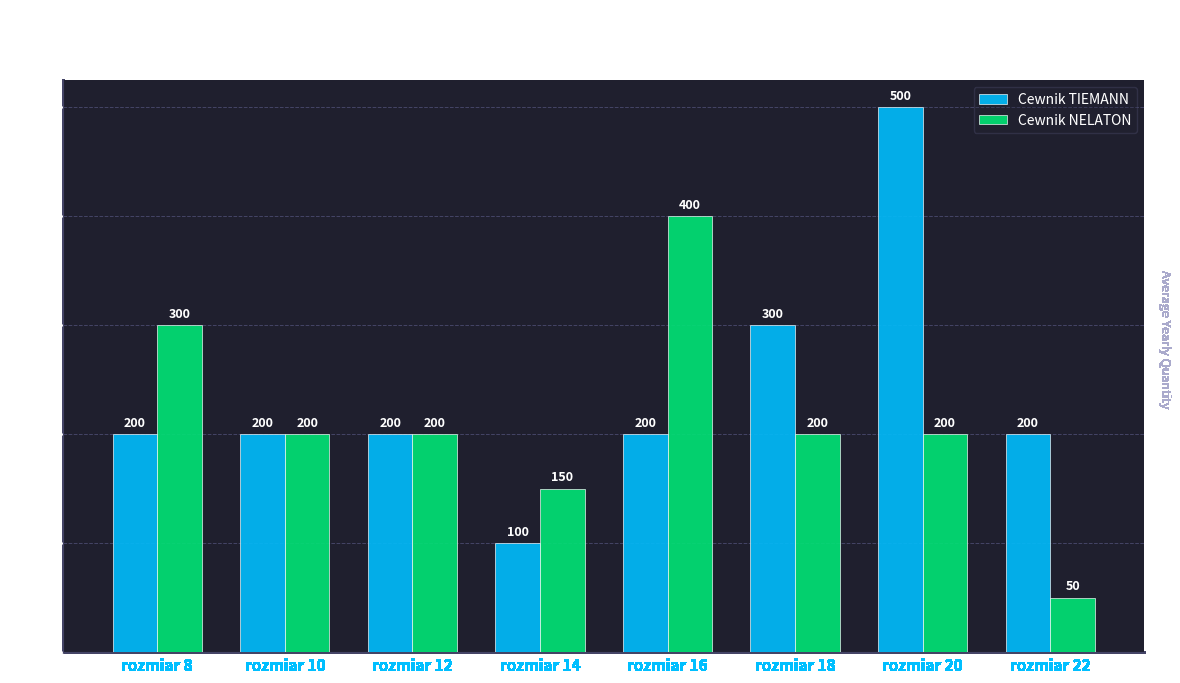

The Cewnik NELATON series shows 200 at rozmiar 18. True or false?

True